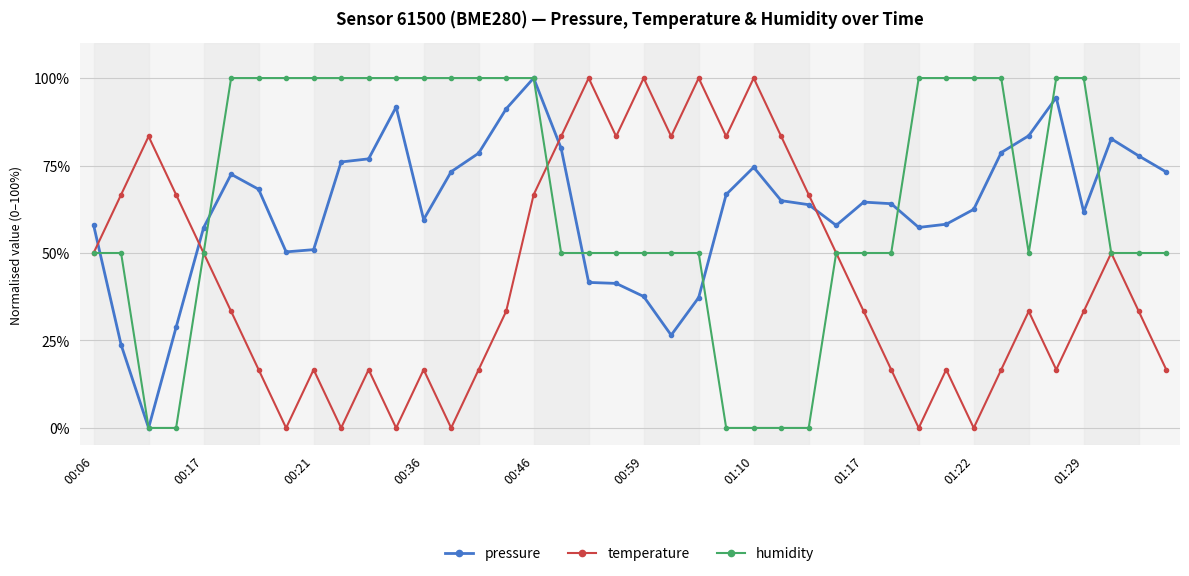

In temperature, how many points are higher than both neighbors (excluding endpoints)?

11